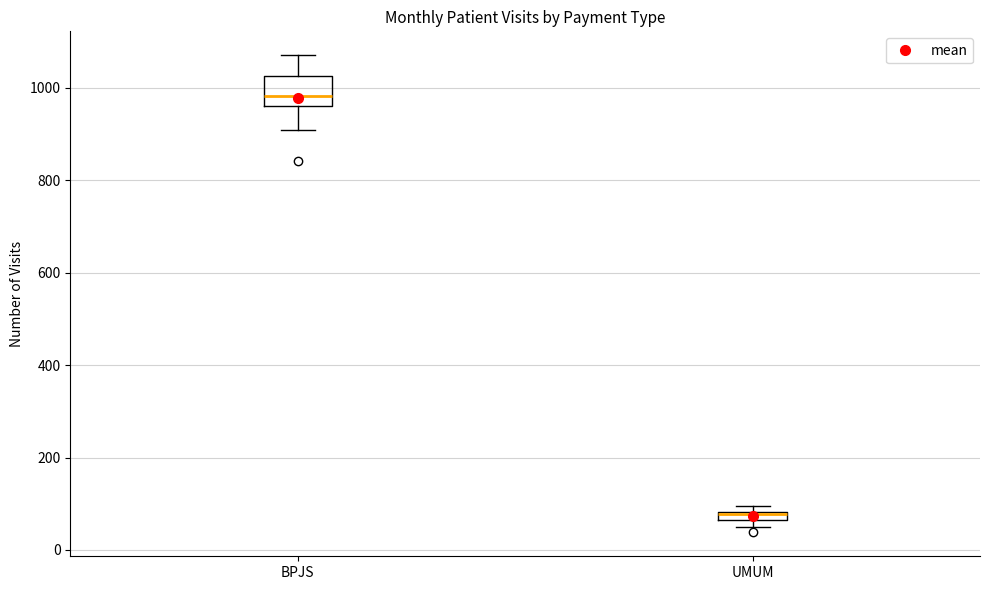

Where is the upper edge of the box for UMUM on the y-axis? The values are not printed on the chart, so give them approximately, as read against the axis.

80